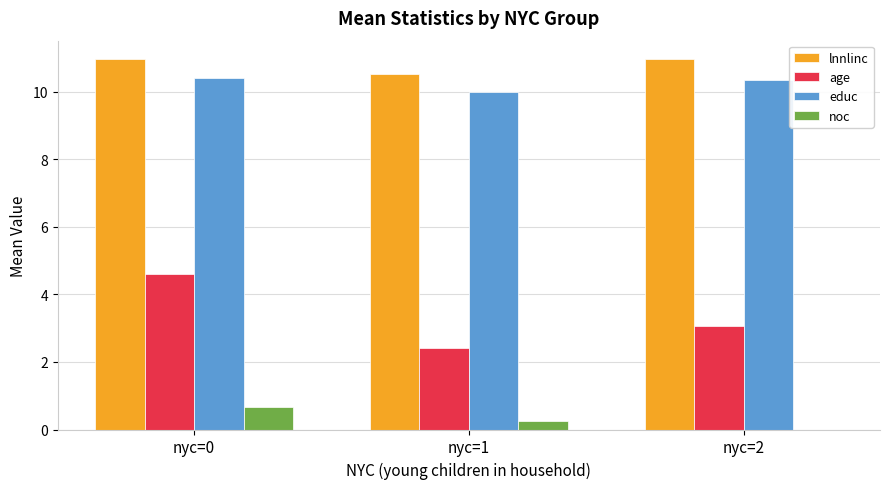

The educ series shows 10.3 at nyc=2. True or false?

True